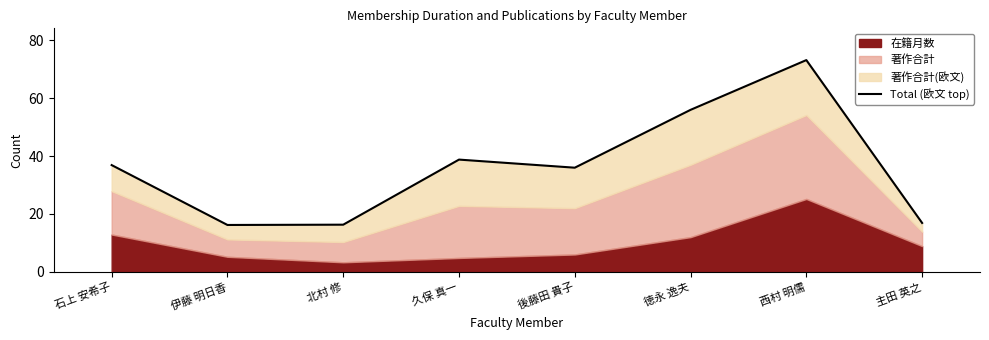

At which category does the chart reach its peak across all series?

西村 明儒